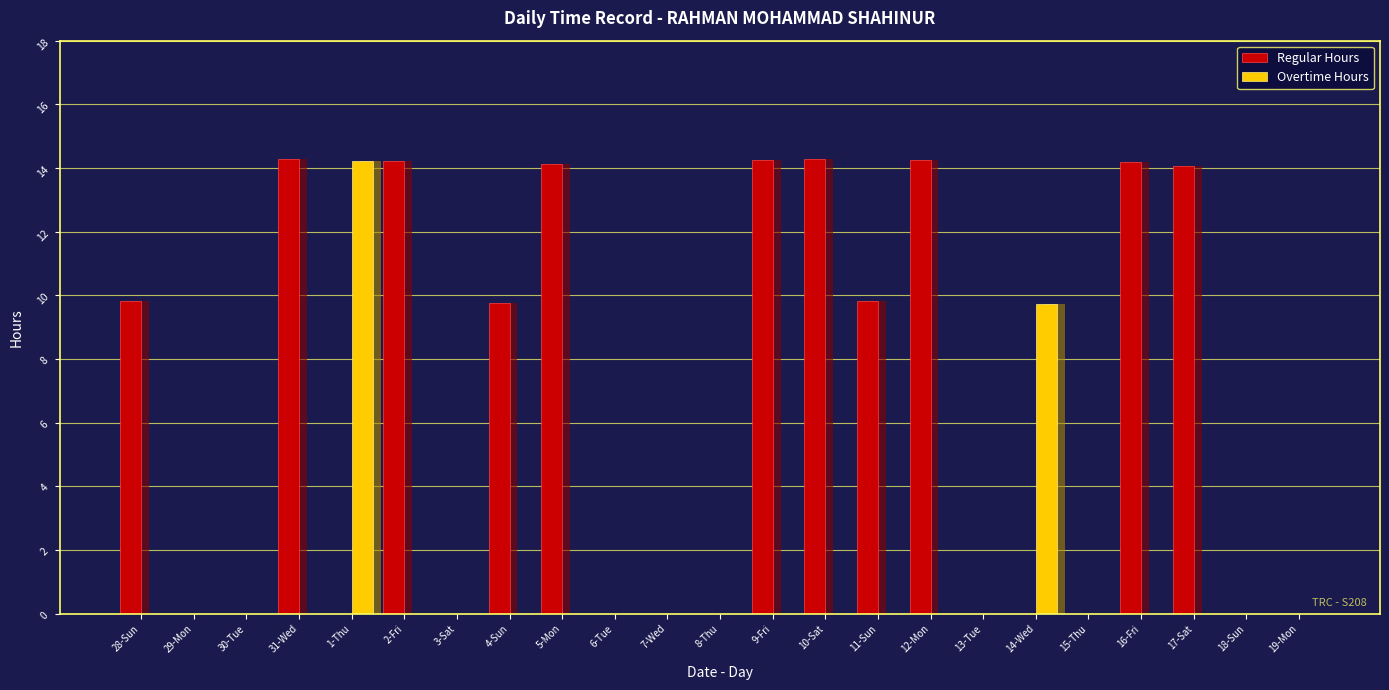

How many series are shown in this chart?

2